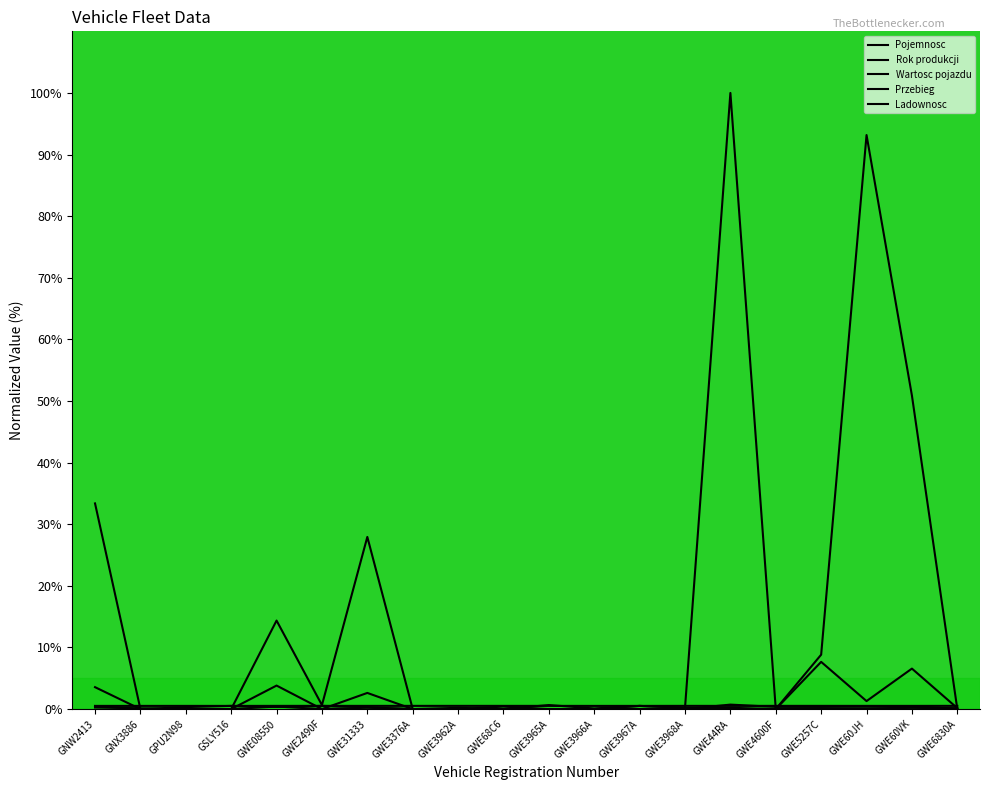

What is the highest value of the Rok produkcji series?

0.5